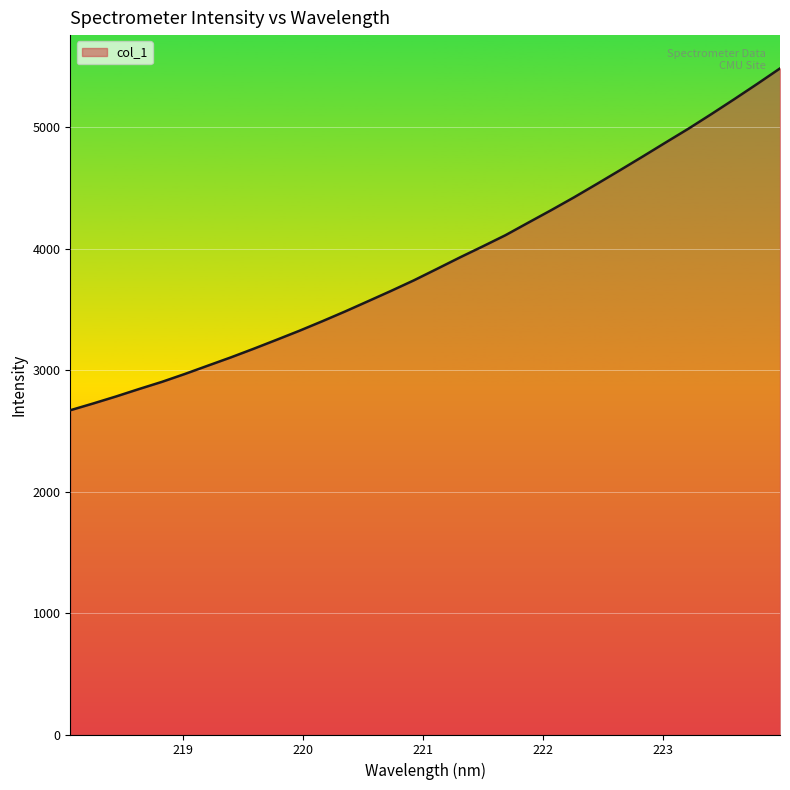

What is the difference between the maximum and minimum values?

2814.9